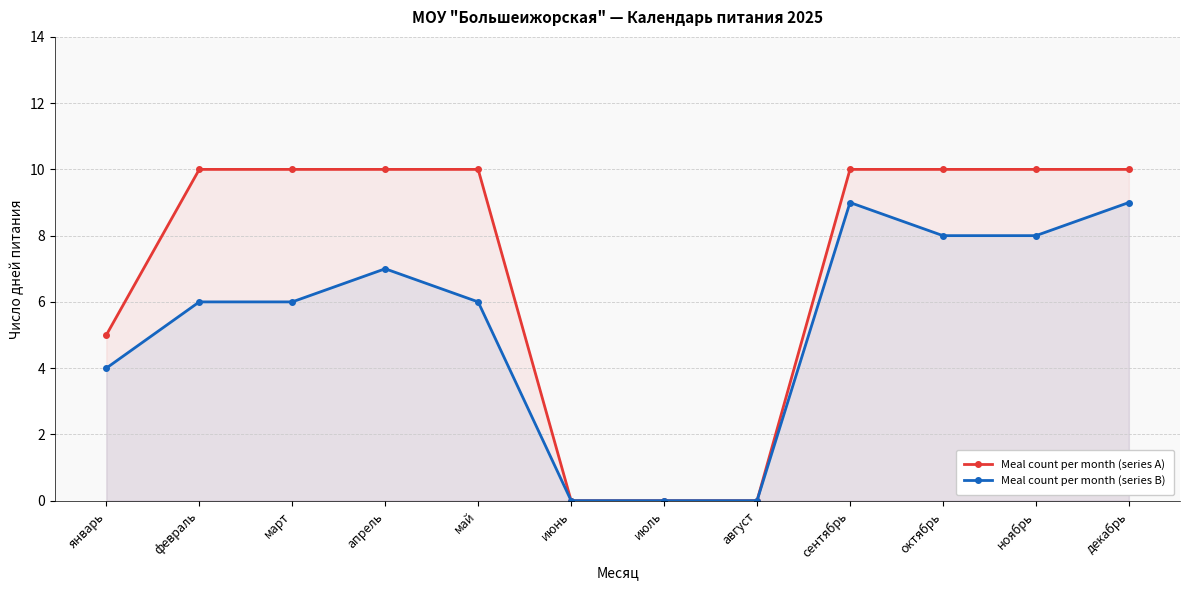

Is it true that Meal count per month (series A) equals 10 at сентябрь?

True